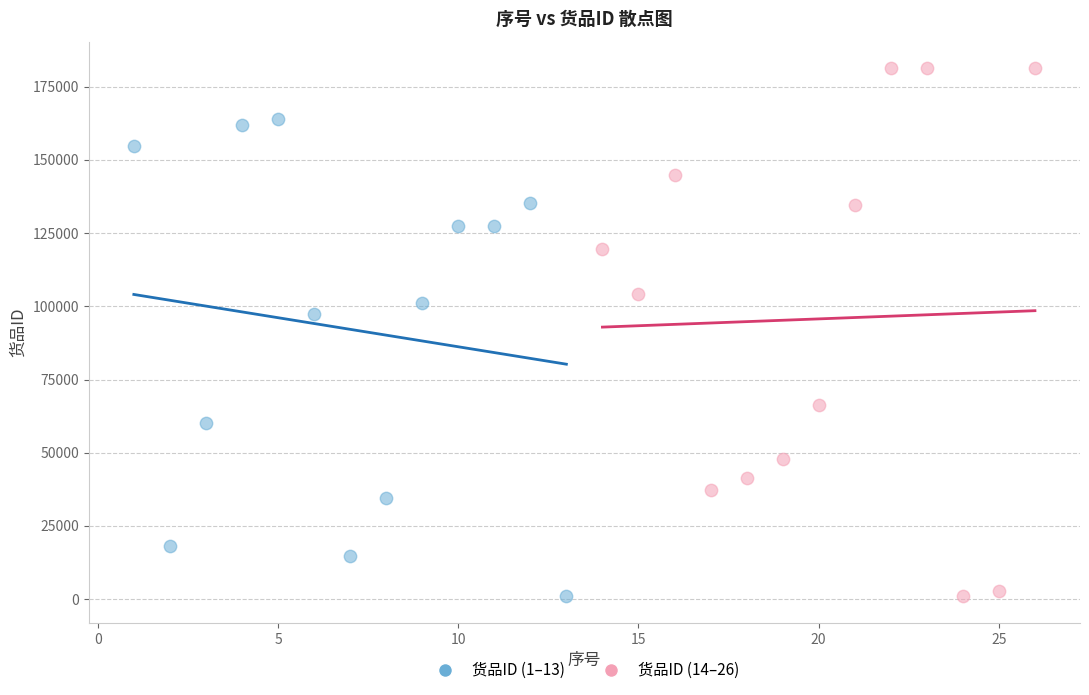

Which series has the widest spread of Y values?

货品ID (14–26)